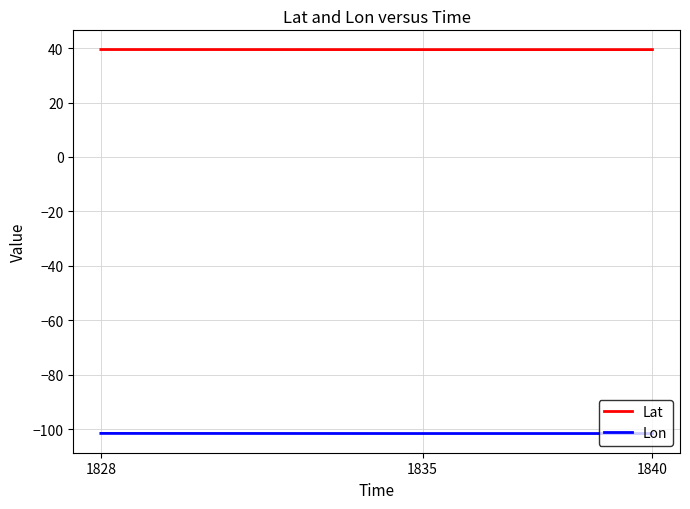

What is the sum of the Lat values at 1828 and 1840?

78.9